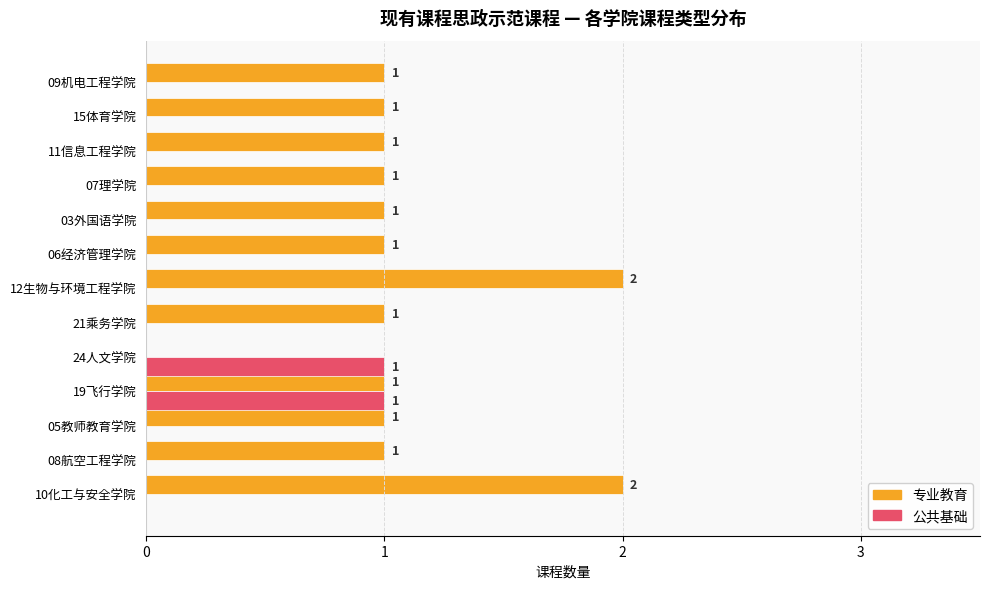

The value of 专业教育 at 10化工与安全学院 is 3. True or false?

False